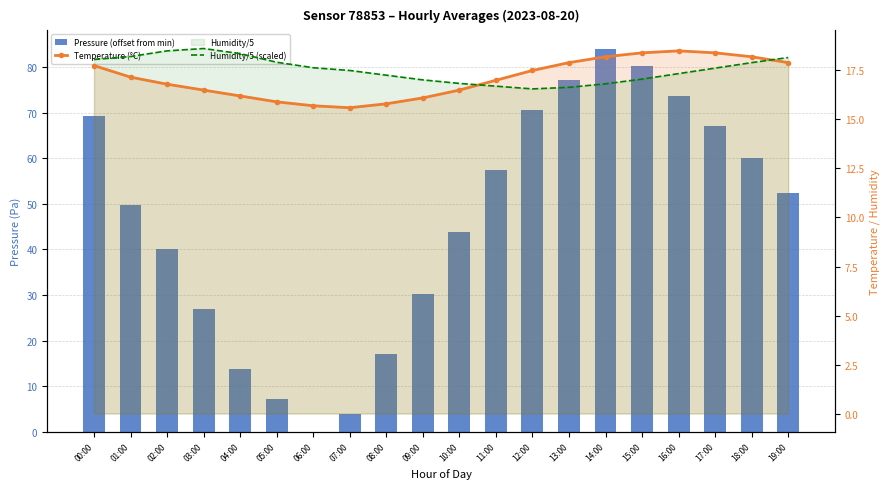

Reading right to left, list all the values displayed in this chart.

Pressure (offset from min): 52.4	60.0	67.2	73.7	80.3	83.9	77.2	70.5	57.4	43.9	30.3	17.1	3.9	0.0	7.2	13.7	26.9	40.1	49.8	69.3
Temperature (°C): 17.9	18.2	18.4	18.5	18.4	18.2	17.9	17.5	17.0	16.5	16.1	15.8	15.6	15.7	15.9	16.2	16.5	16.8	17.2	17.8
Humidity/5 (scaled): 18.2	17.9	17.6	17.3	17.1	16.8	16.6	16.6	16.7	16.8	17.0	17.3	17.5	17.6	17.9	18.4	18.6	18.5	18.2	18.1